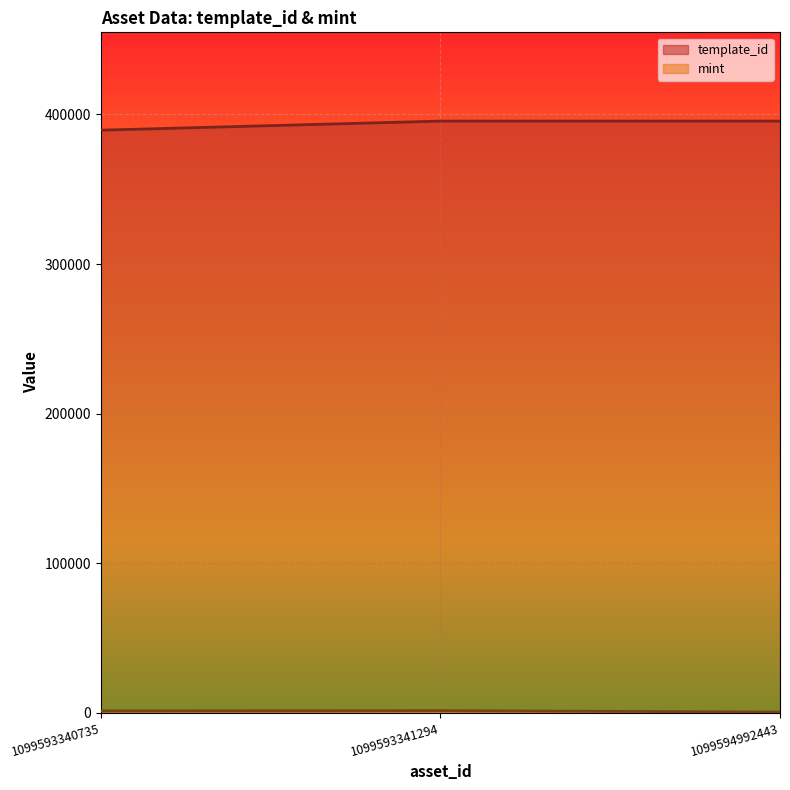

At which label does mint first exceed 1204?

1099593341294